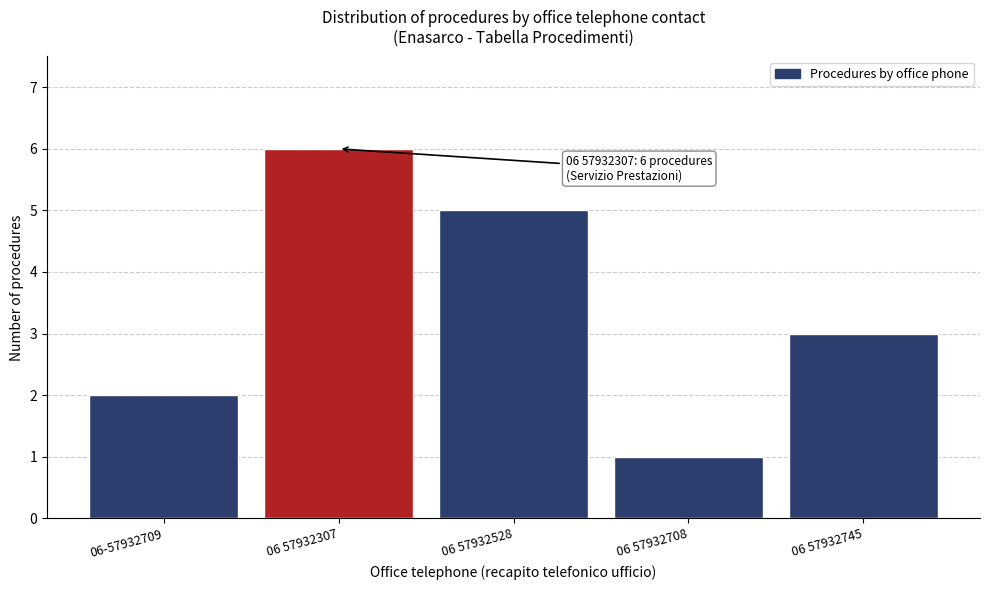

Reading right to left, transcribe all the data shown in this chart.

3	1	5	6	2